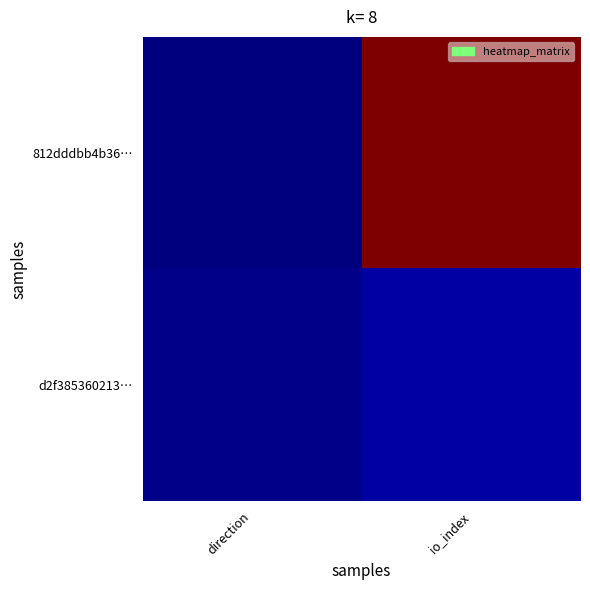

Reading left to right, list all the values displayed in this chart.

812dddbb4b36…: direction=0.0	io_index=1.0
d2f385360213…: direction=0.0	io_index=0.0